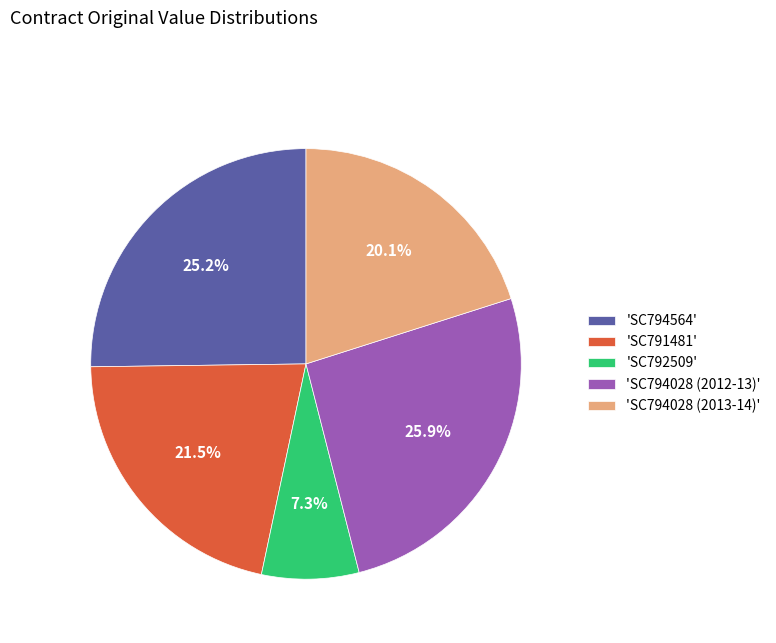

Rank the categories by value from lowest to highest.

'SC792509', 'SC794028 (2013-14)', 'SC791481', 'SC794564', 'SC794028 (2012-13)'